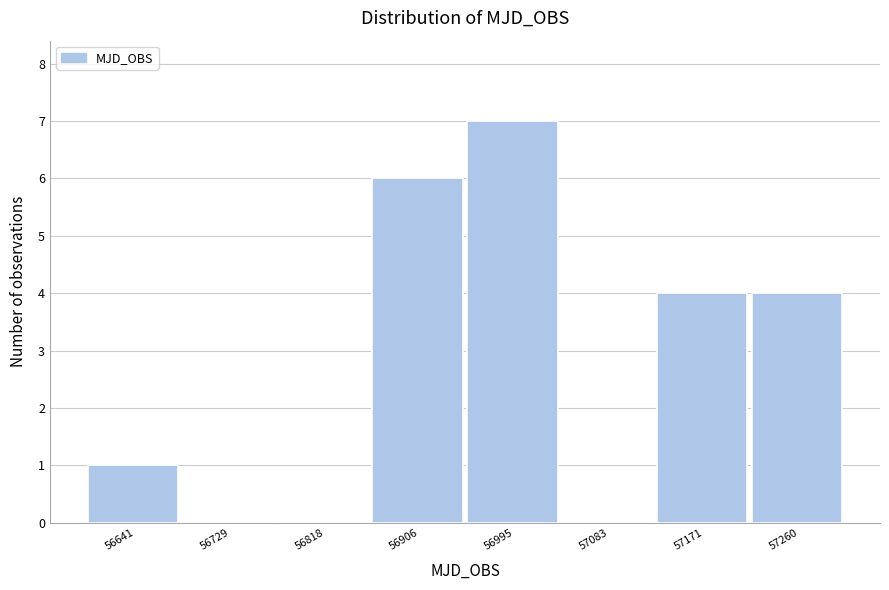

Reading left to right, extract all data points from this chart.

56641=1	56729=0	56818=0	56906=6	56995=7	57083=0	57171=4	57260=4